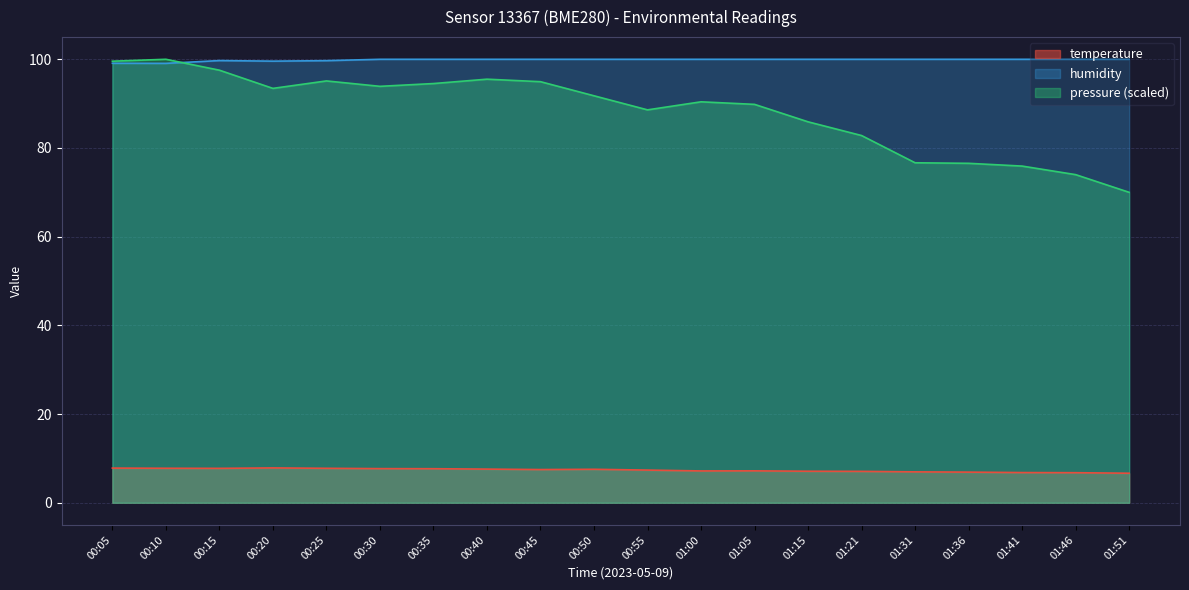

What is the label of the 3rd point from the right?

01:41